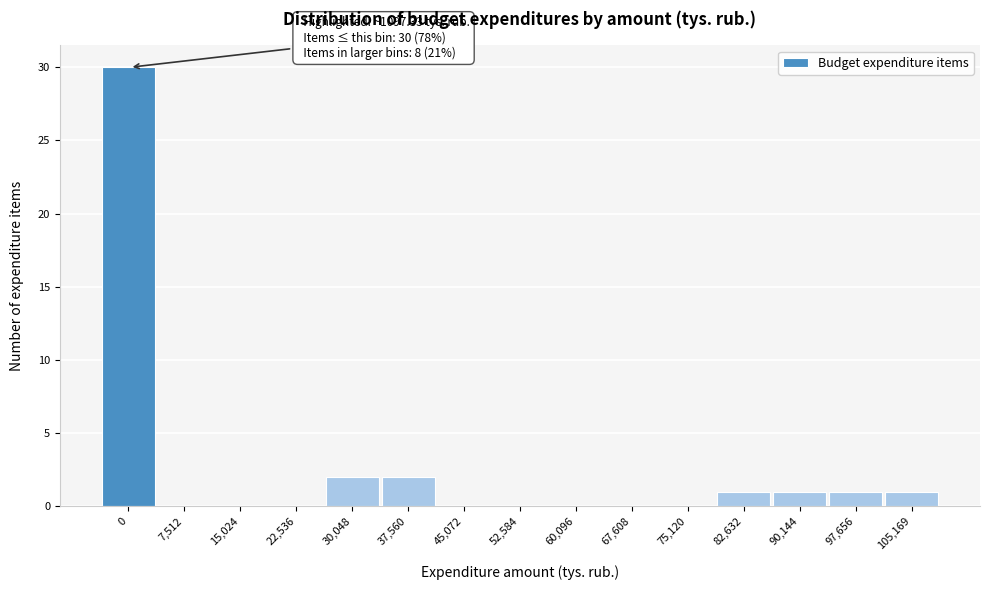

Reading right to left, transcribe all the data shown in this chart.

105,169=1	97,656=1	90,144=1	82,632=1	75,120=0	67,608=0	60,096=0	52,584=0	45,072=0	37,560=2	30,048=2	22,536=0	15,024=0	7,512=0	0=30